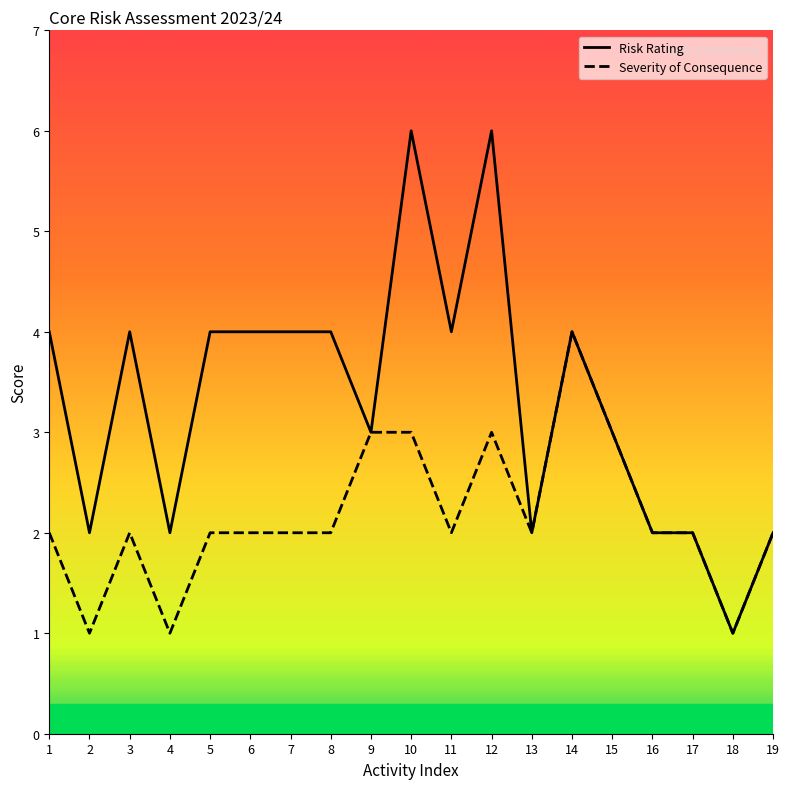

True or false: Risk Rating and Severity of Consequence cross at least once.

False